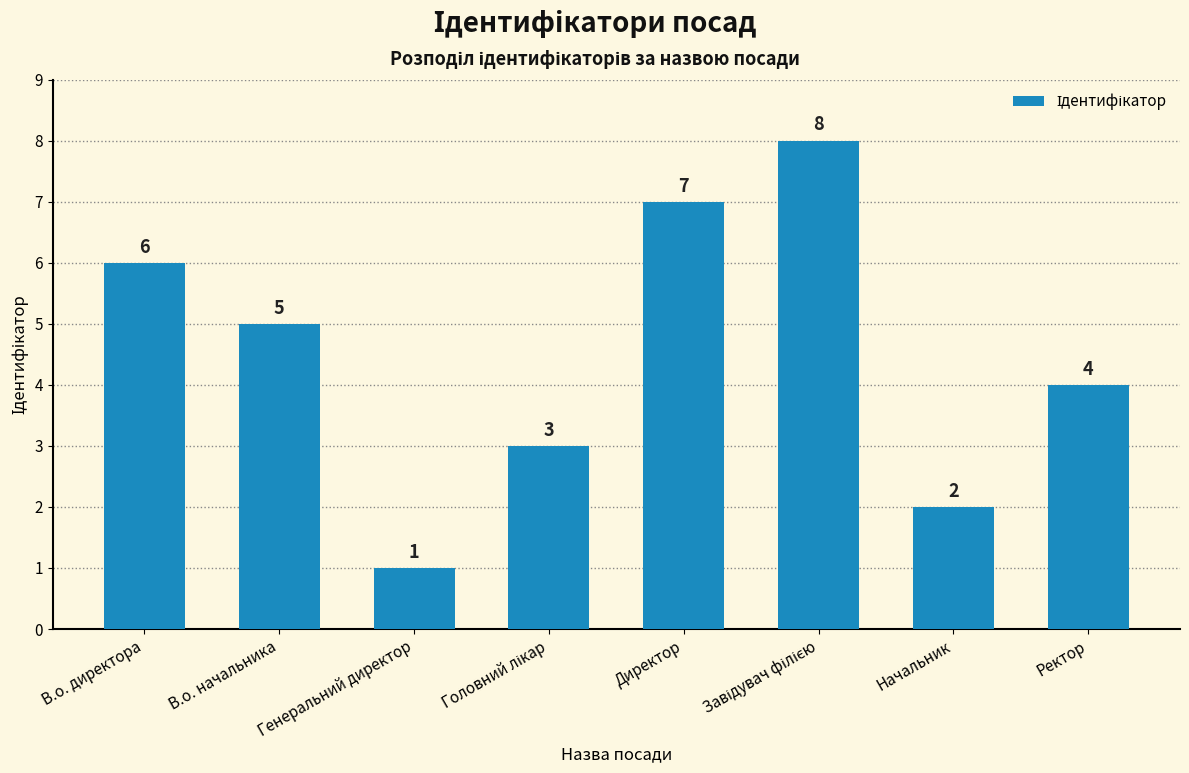

What is the greatest value displayed?

8